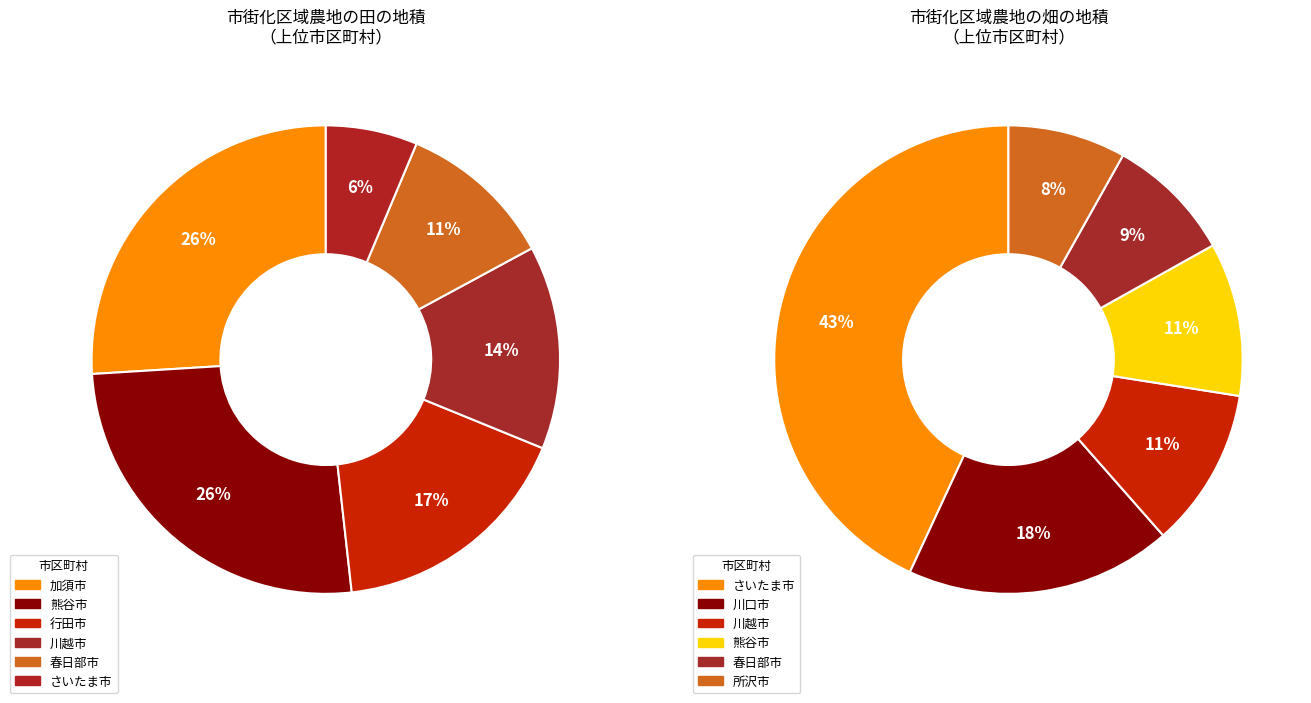

How many segments does this pie chart have?

12